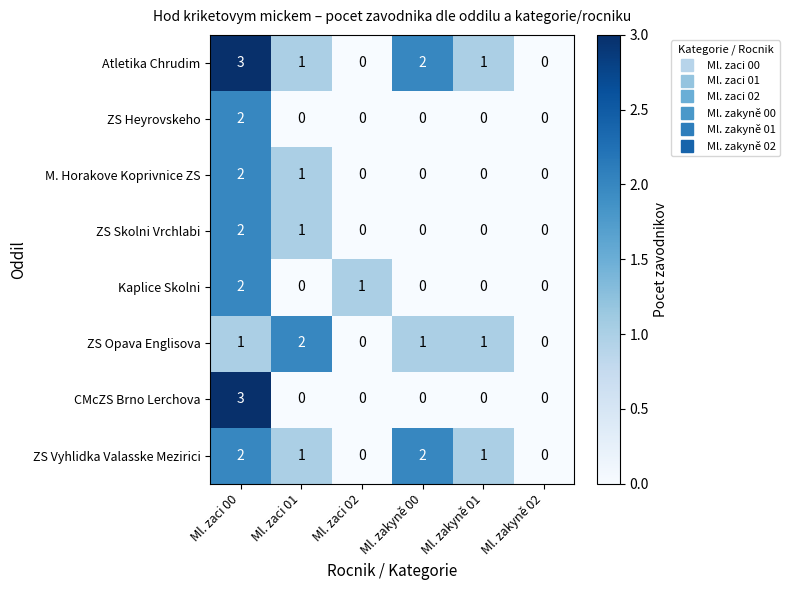

Is it true that CMcZS Brno Lerchova equals 0 at Ml. zaci 01?

True